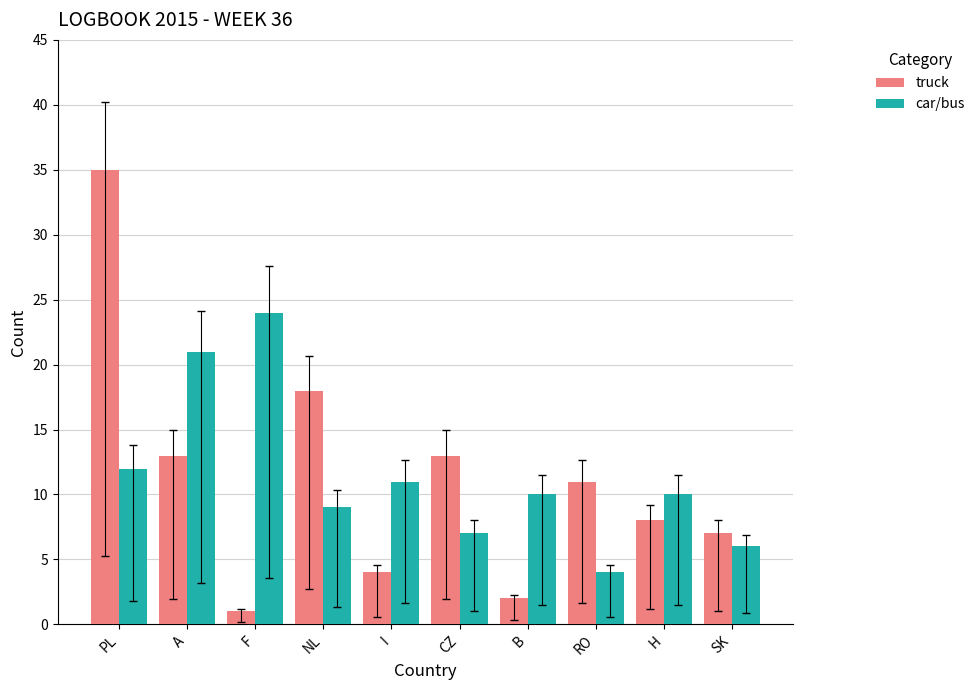

Is it true that truck equals 13 at A?

True